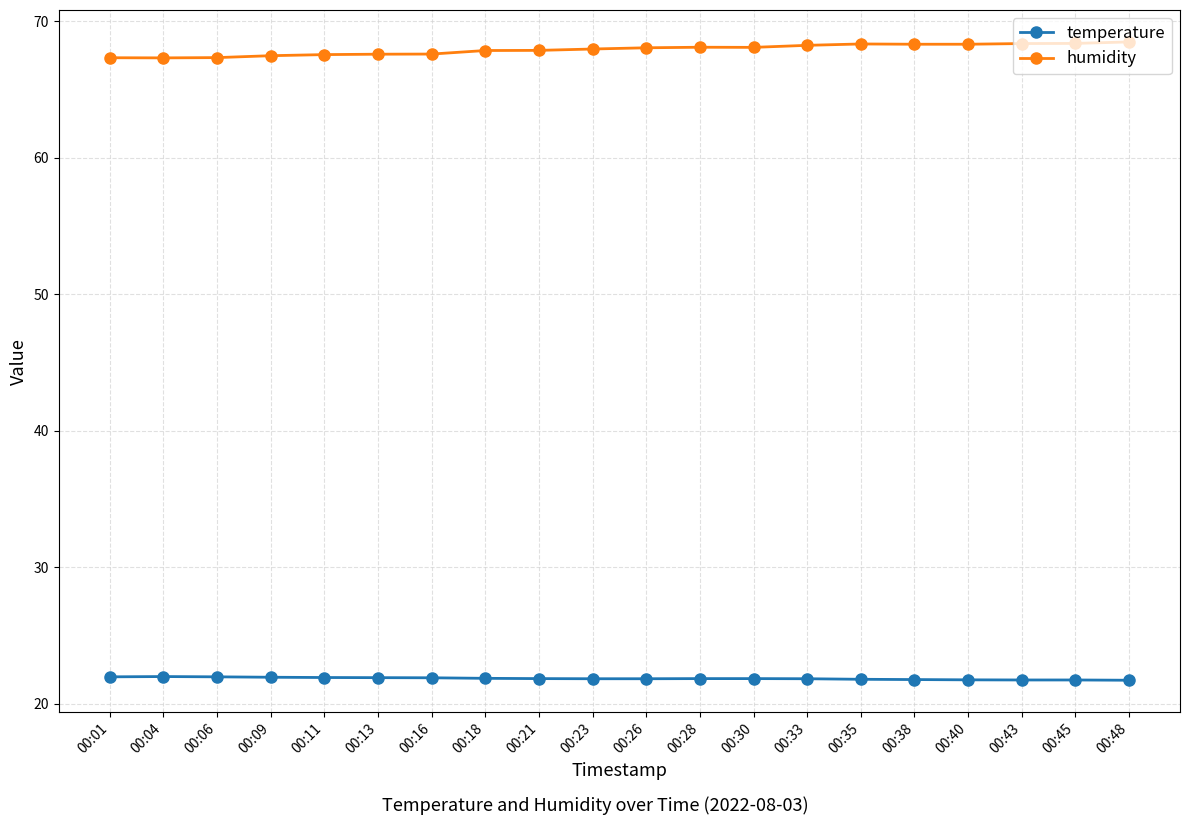

True or false: temperature has more than 0 interior local peaks.

True